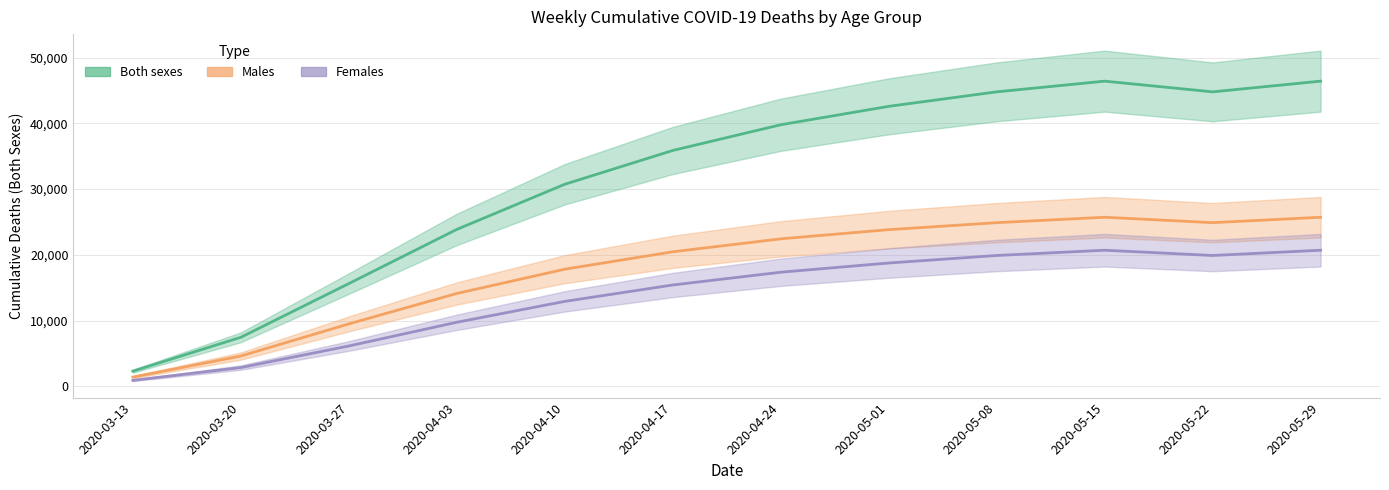

At how many categories does at least one series exceed 43666?

4